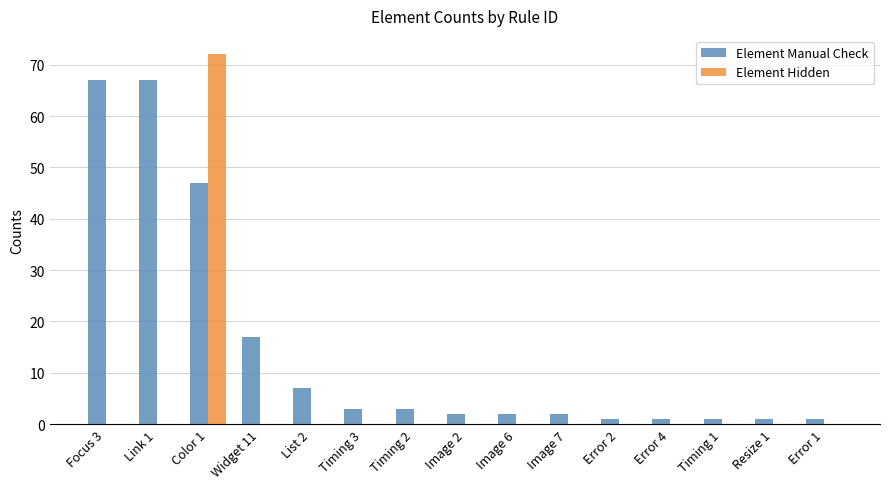

What is the average value of the Element Hidden series?

5